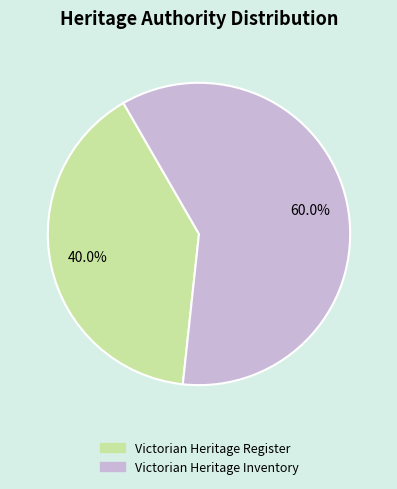

Count the number of slices in the pie.

2